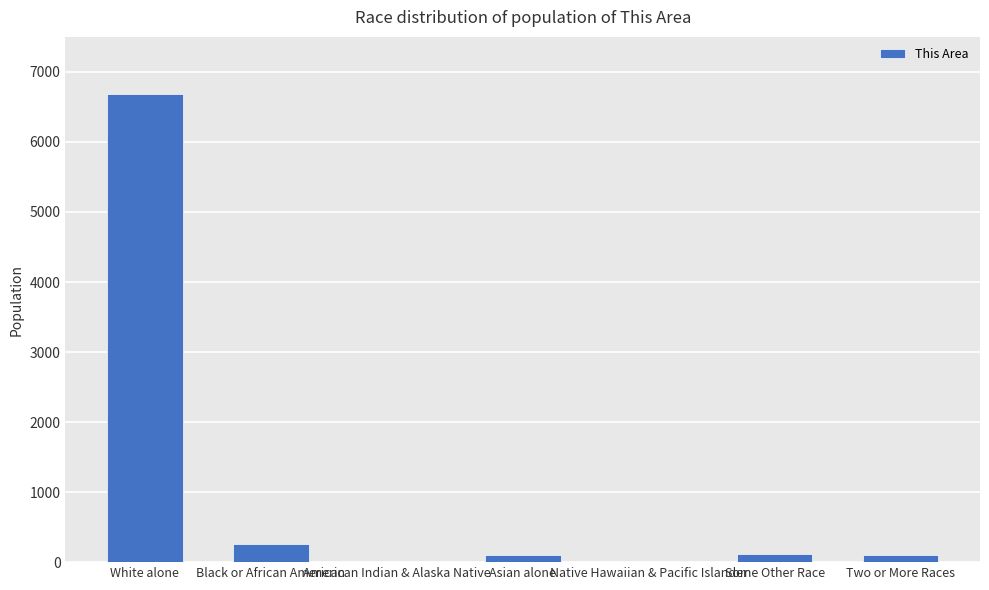

The chart shows a value of 11172 at White alone. True or false?

False